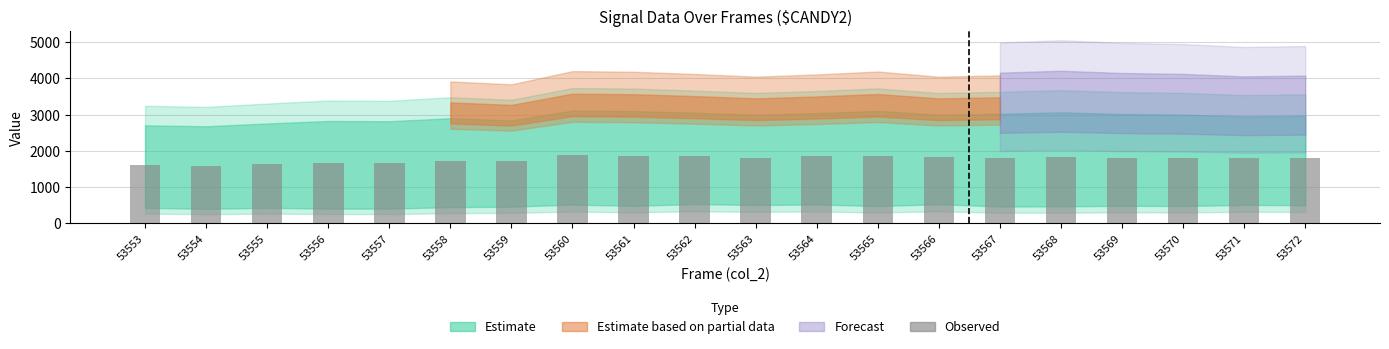

What is the difference between the second highest and minimum values?

270.0